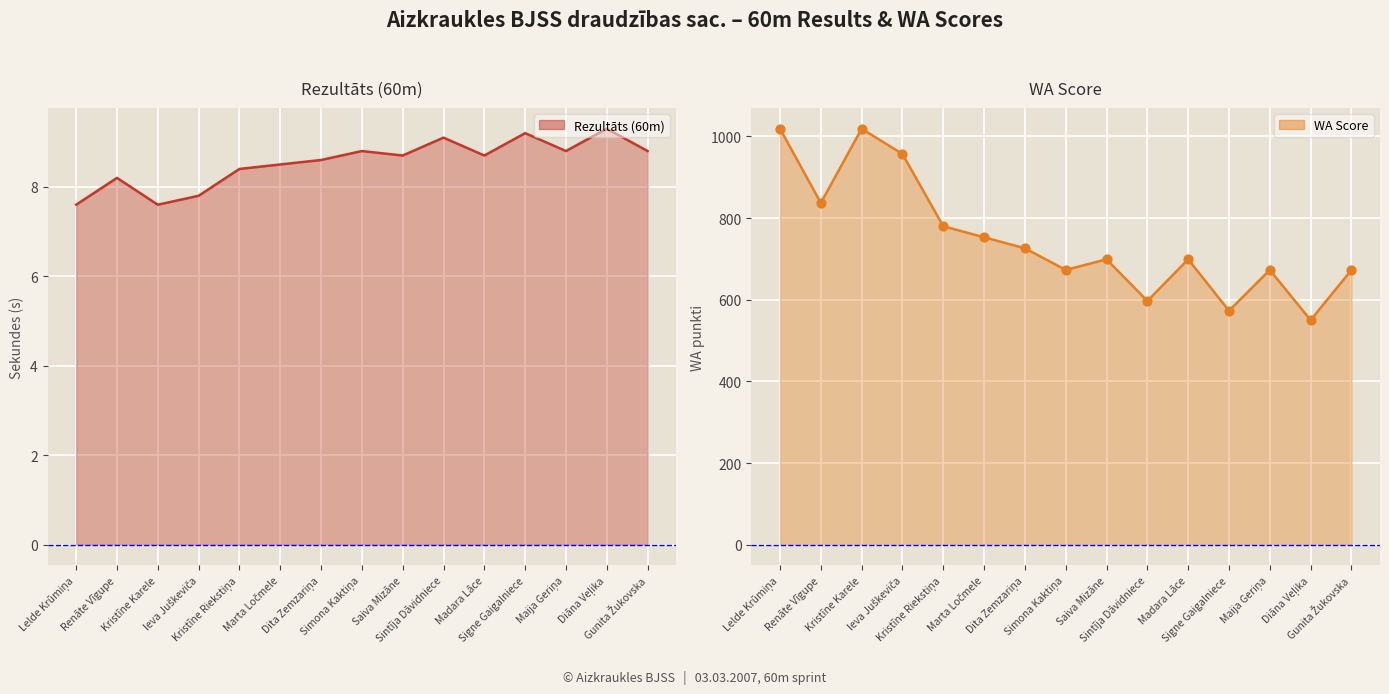

Which series reaches the maximum Y coordinate?

WA Score